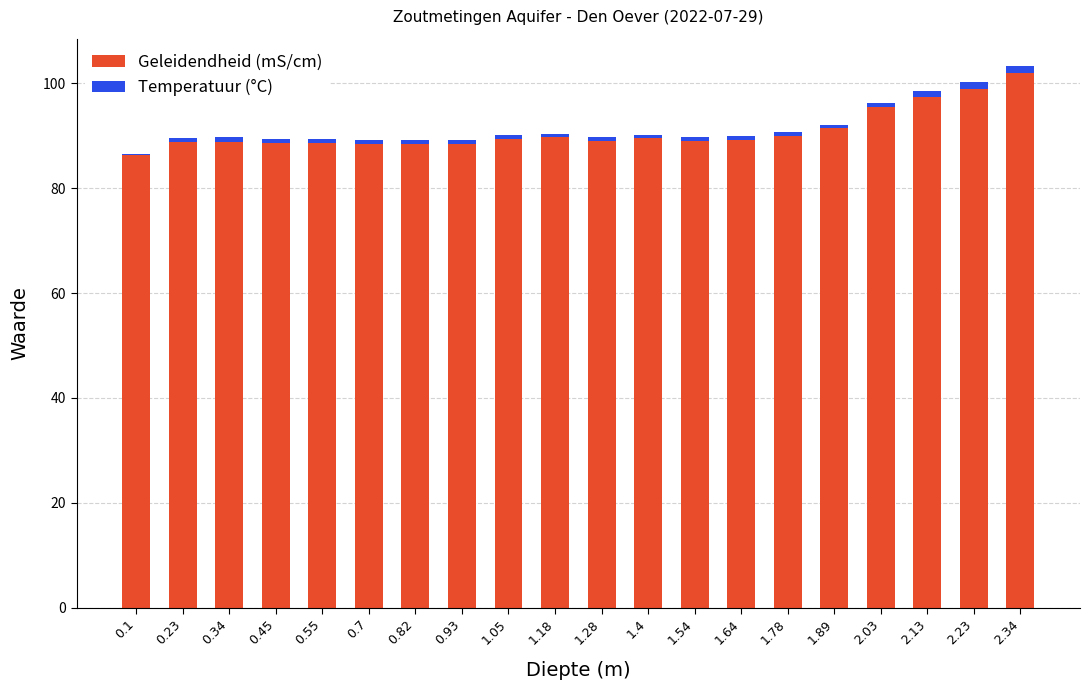

At which label does Geleidendheid (mS/cm) reach its peak?

2.34